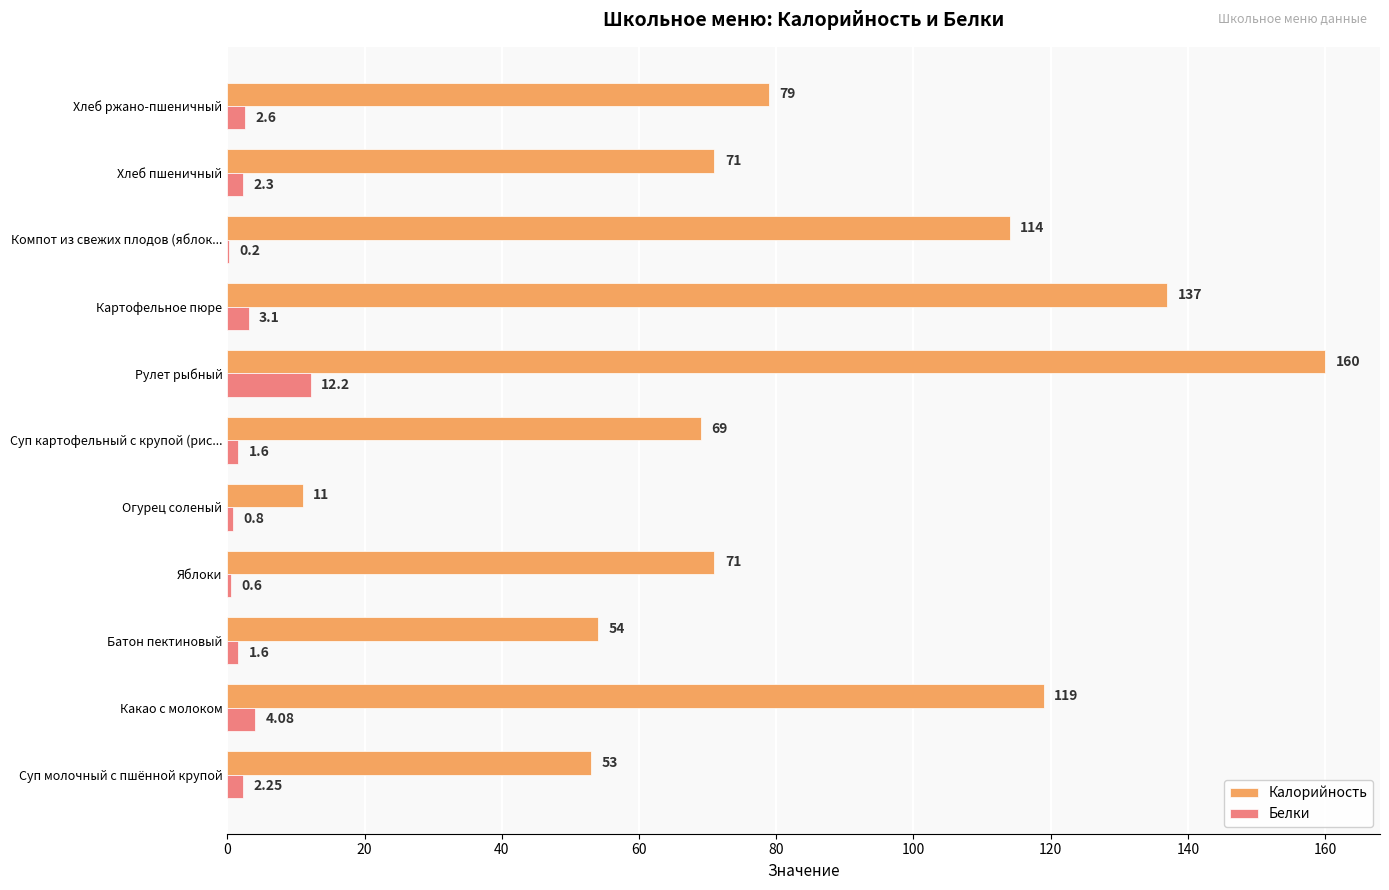

At which label does Белки reach its peak?

Рулет рыбный